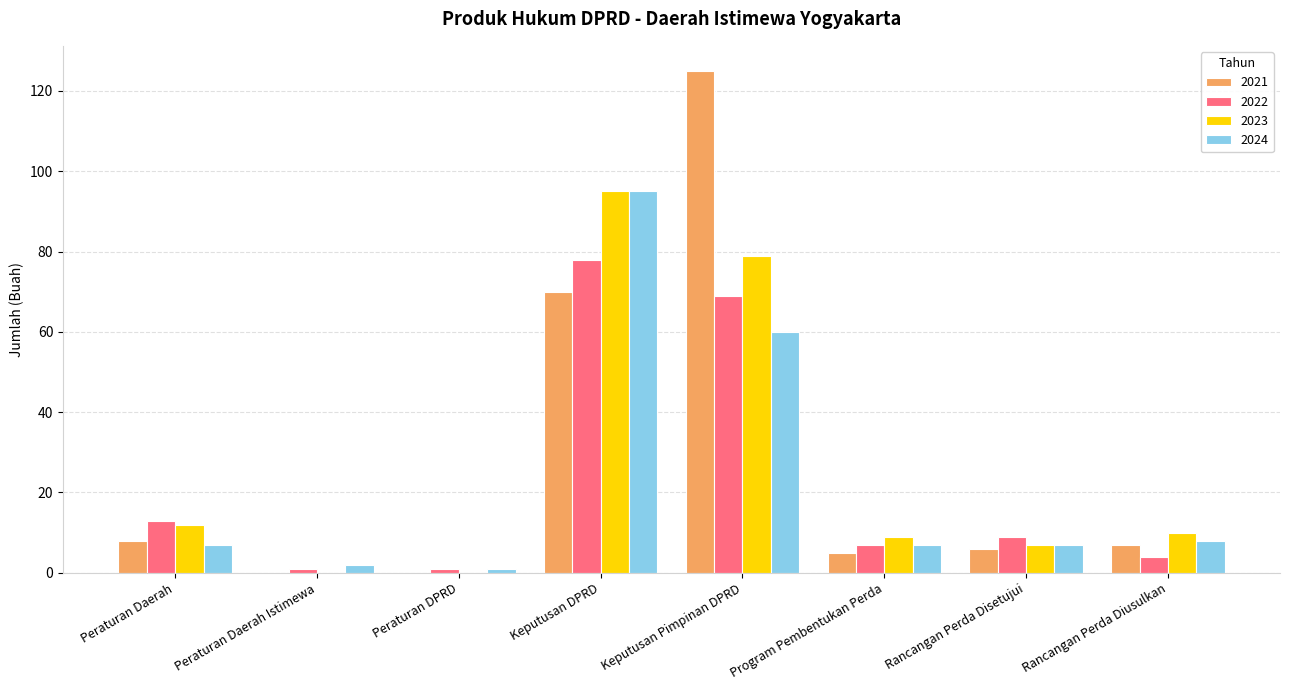

The 2022 series shows 7 at Program Pembentukan Perda. True or false?

True